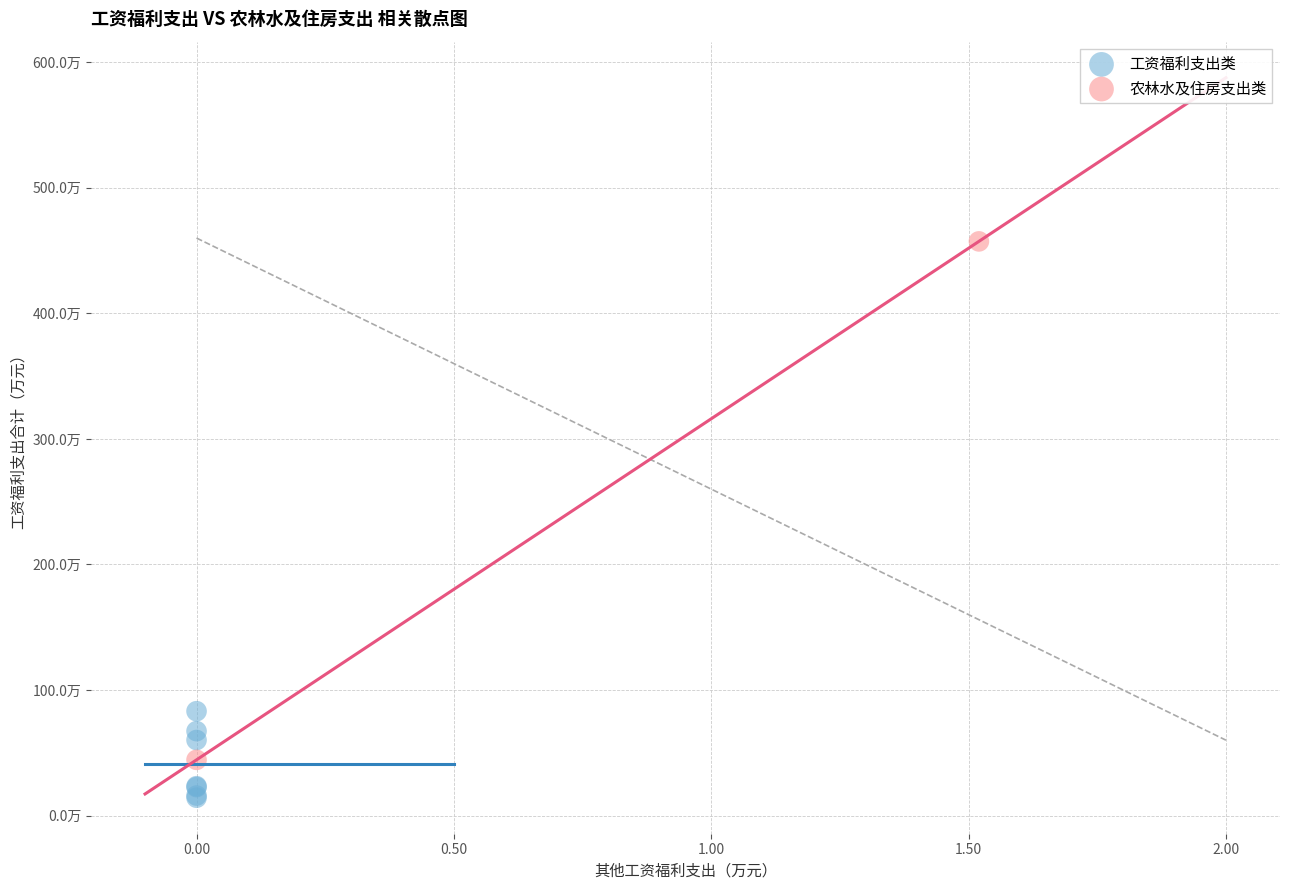

What are all the series names shown in the legend?

工资福利支出类, 农林水及住房支出类